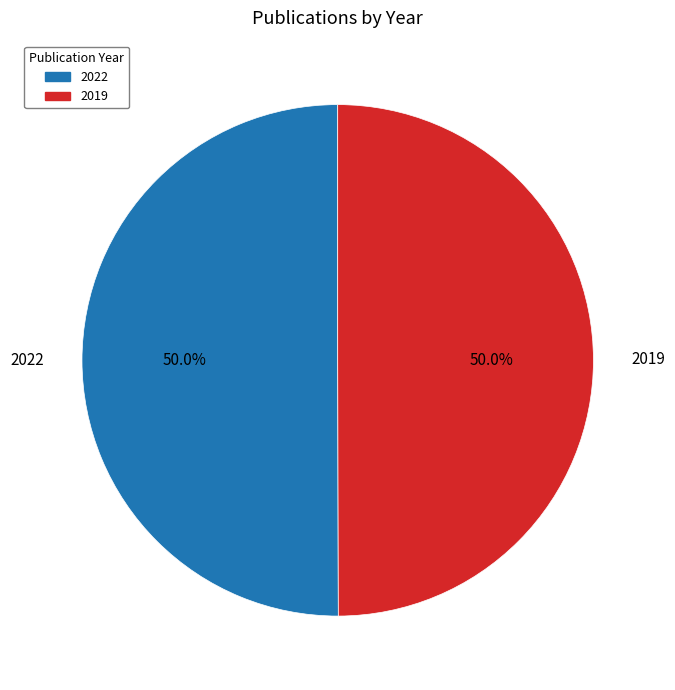

What percentage is the 2019 slice, to the nearest percent?

50%